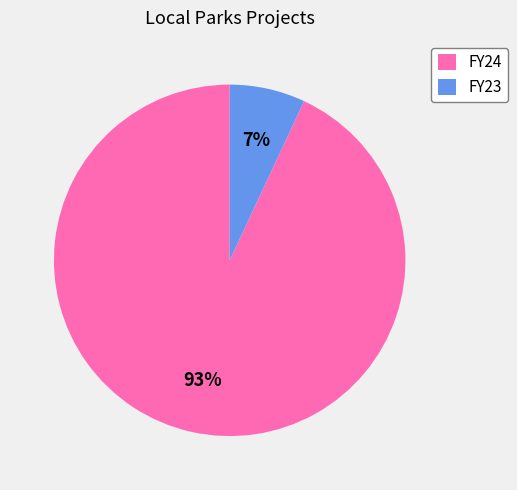

To the nearest percent, what is the average slice percentage?

50%